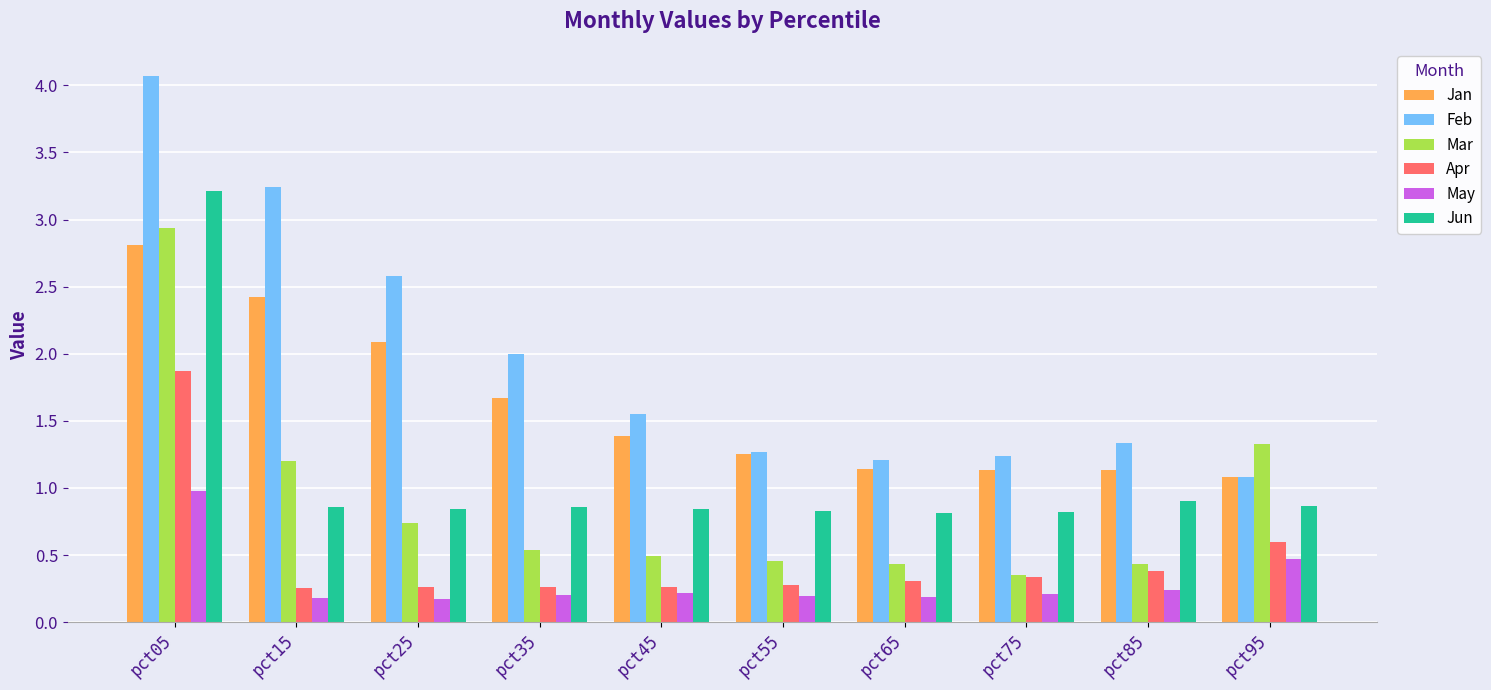

What is the greatest value displayed?

4.1